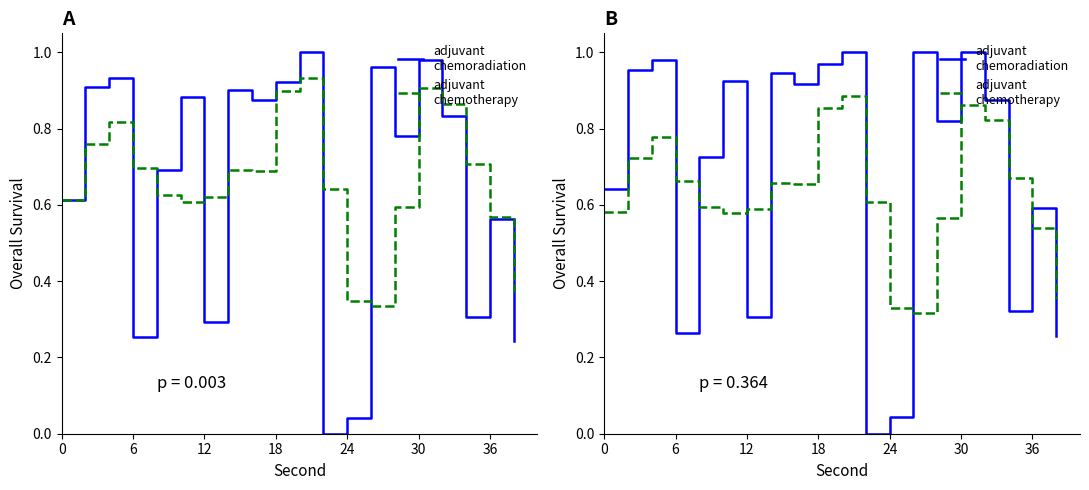

What is the difference between the maximum and minimum values in the adjuvant
chemoradiation series?

1.0